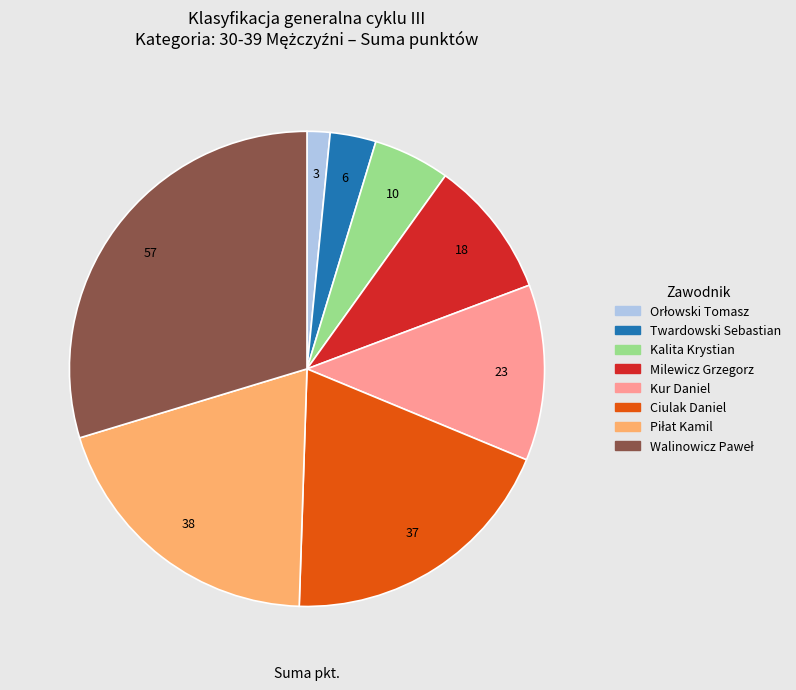

Do Kalita Krystian and Kur Daniel together represent more than half of the pie?

No